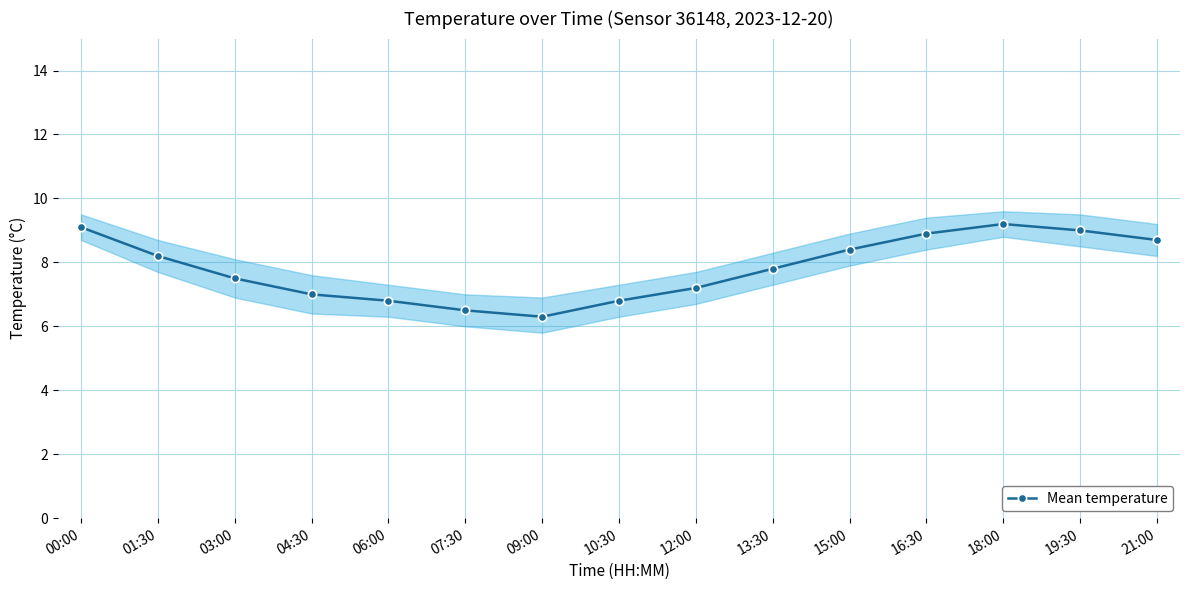

Which category has the highest value across all series?

18:00